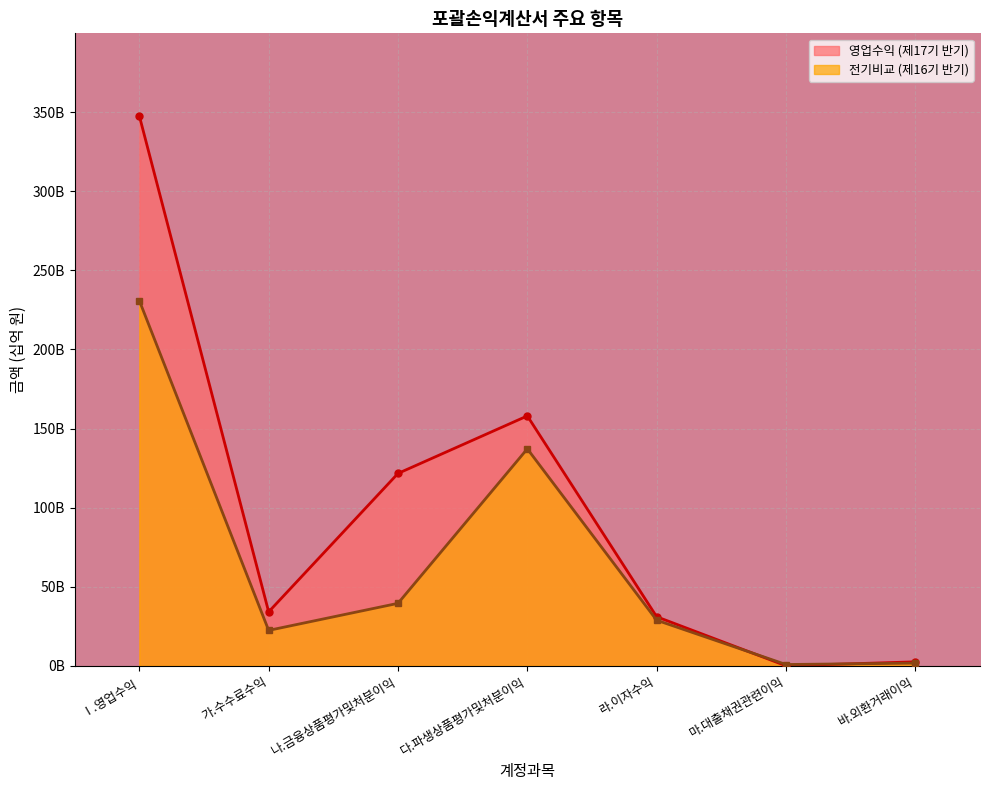

Reading left to right, extract all data points from this chart.

영업수익: Ⅰ.영업수익=347.8	가.수수료수익=34.1	나.금융상품평가및처분이익=121.6	다.파생상품평가및처분이익=158.0	라.이자수익=31.0	마.대출채권관련이익=0.0	바.외환거래이익=2.5
전기비교: Ⅰ.영업수익=230.9	가.수수료수익=22.4	나.금융상품평가및처분이익=39.5	다.파생상품평가및처분이익=137.2	라.이자수익=28.8	마.대출채권관련이익=0.8	바.외환거래이익=1.7